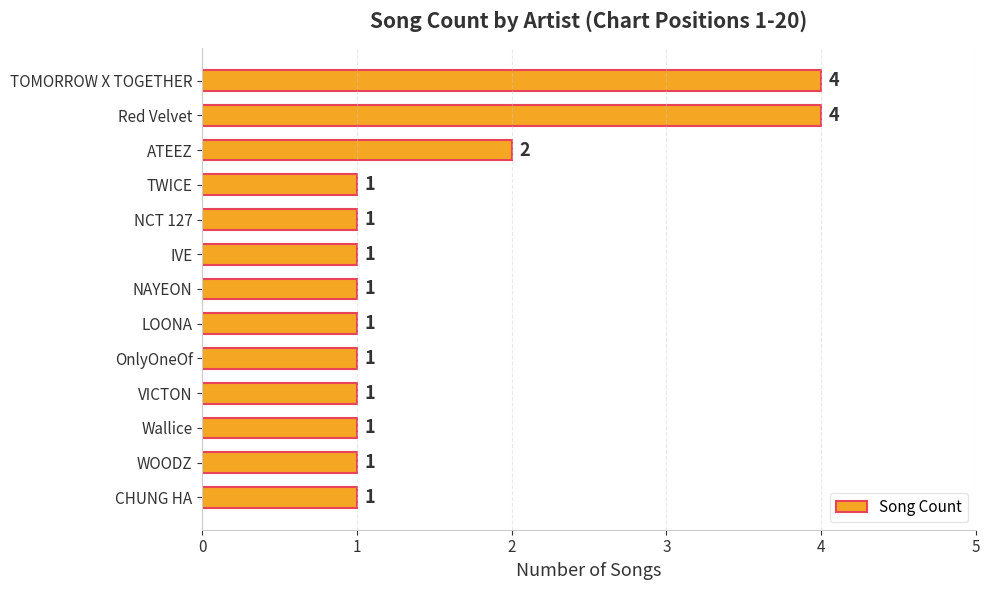

Count the values in the range 1 to 2.

11